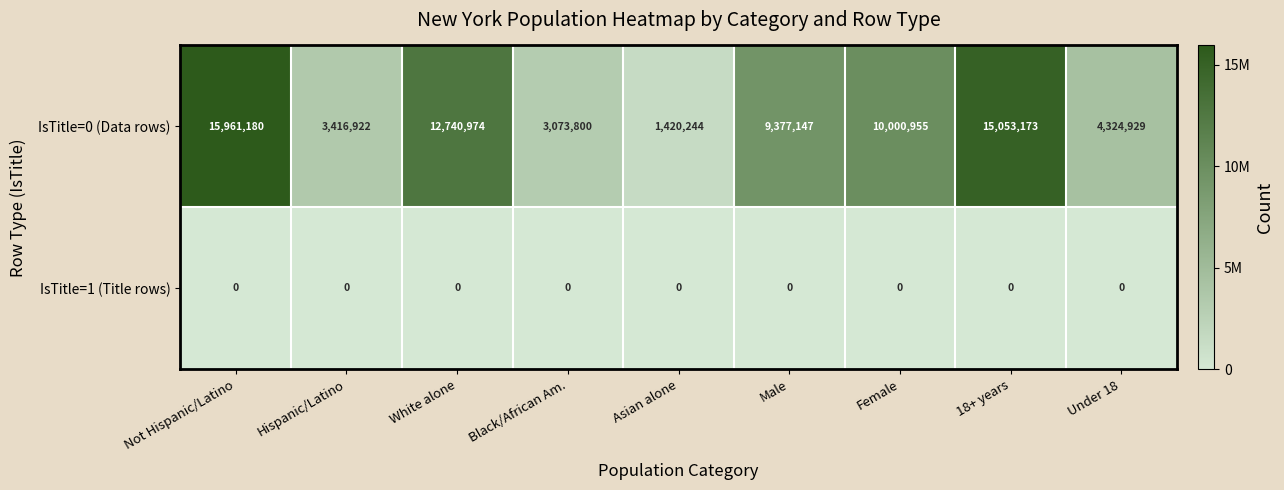

Which series has the largest total across all categories?

IsTitle=0 (Data rows)